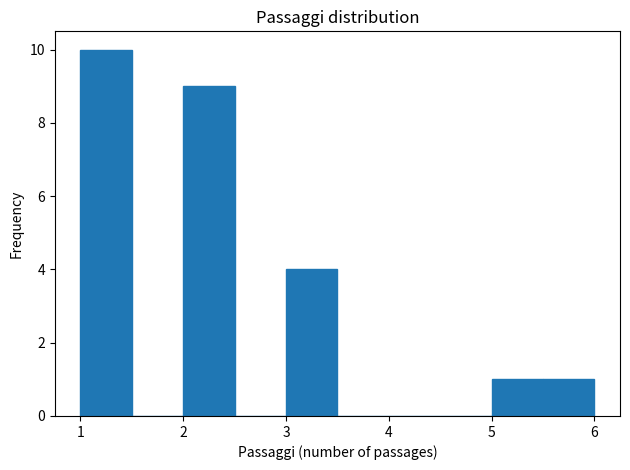

Reading left to right, transcribe this chart: for each bar, give the range it covers on the x-axis and its height. The values are not printed on the chart, so give them approximately, as read against the axis.

1.0 to 1.5: 10
1.5 to 2.0: 0
2.0 to 2.5: 9
2.5 to 3.0: 0
3.0 to 3.5: 4
3.5 to 4.0: 0
4.0 to 4.5: 0
4.5 to 5.0: 0
5.0 to 5.5: 1
5.5 to 6.0: 1